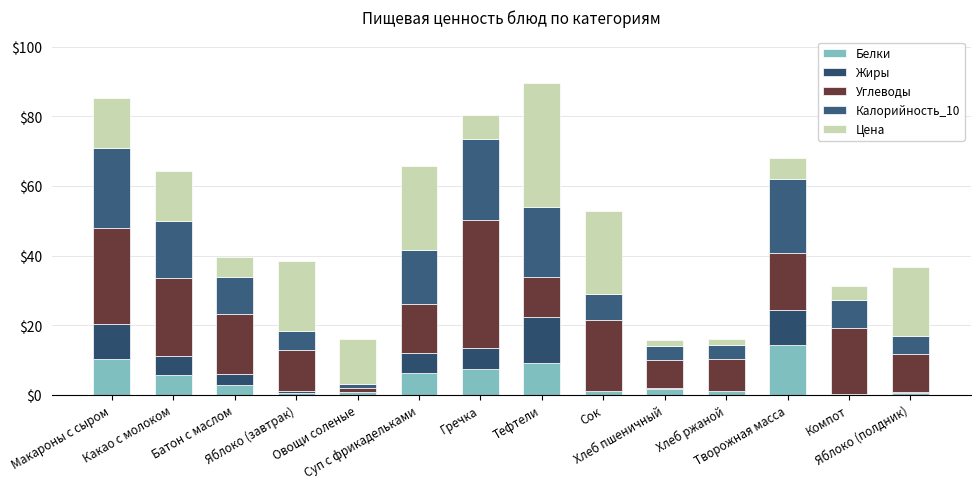

What is the difference between the Белки values at Макароны с сыром and Яблоко (завтрак)?

9.7